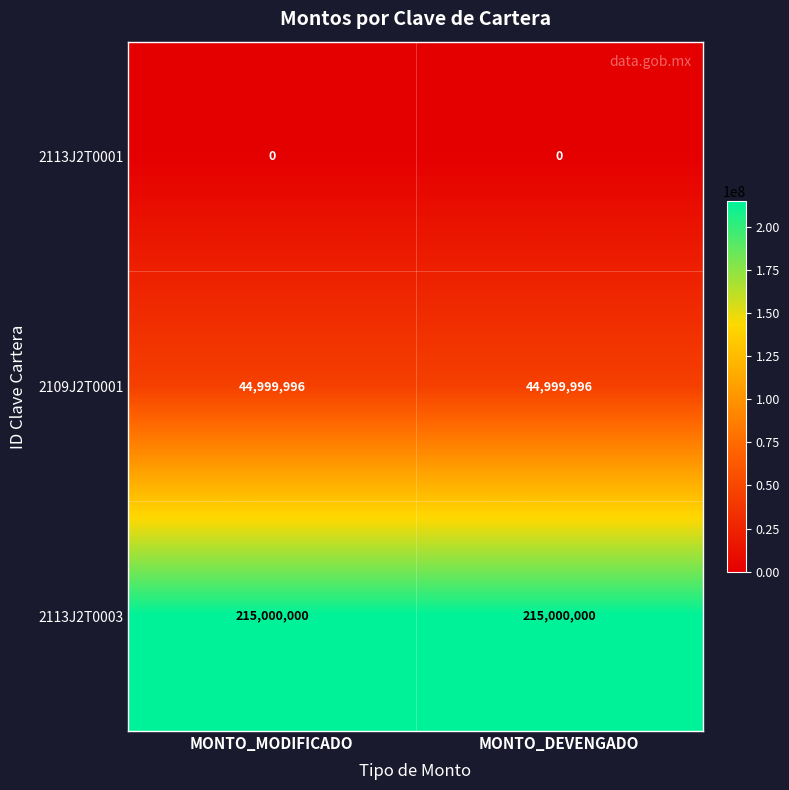

What is the spread (max minus min) of values at MONTO_DEVENGADO?

215000000